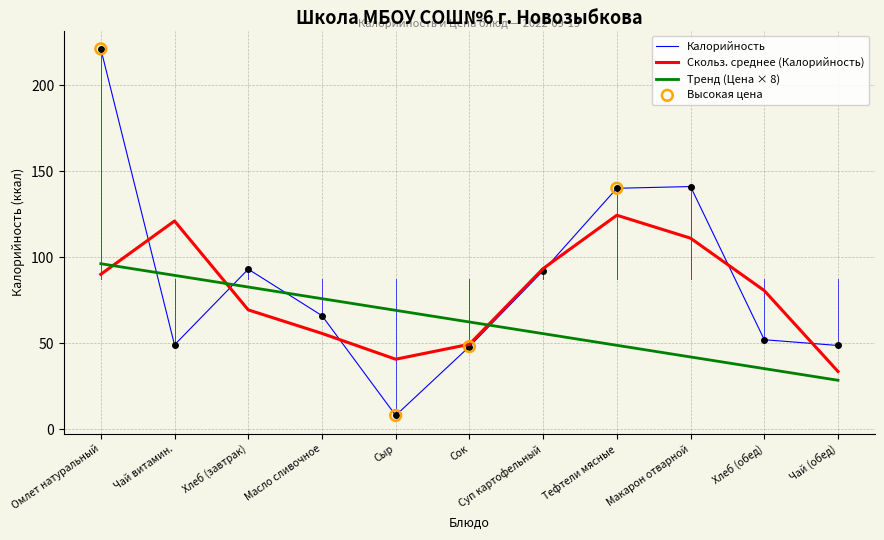

Between Масло сливочное and Чай (обед), which series saw the biggest shift?

Тренд (Цена × 8)